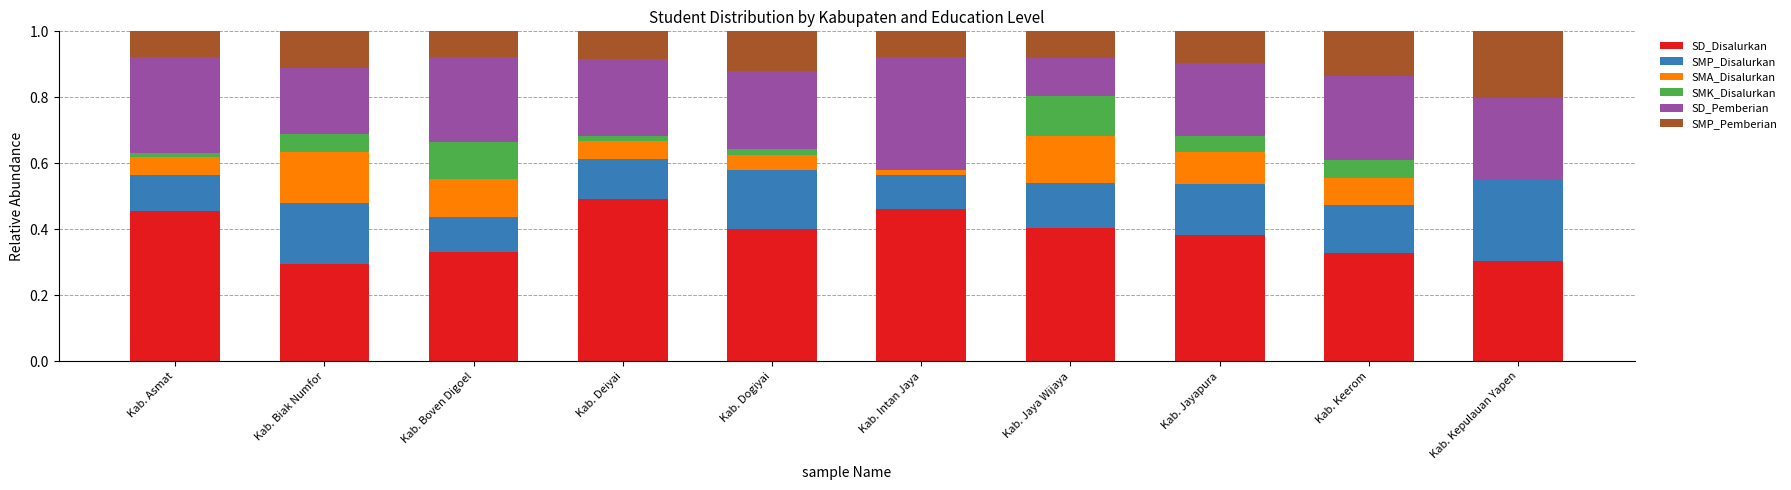

Is it true that SD_Disalurkan equals 0.1 at Kab. Jaya Wijaya?

False